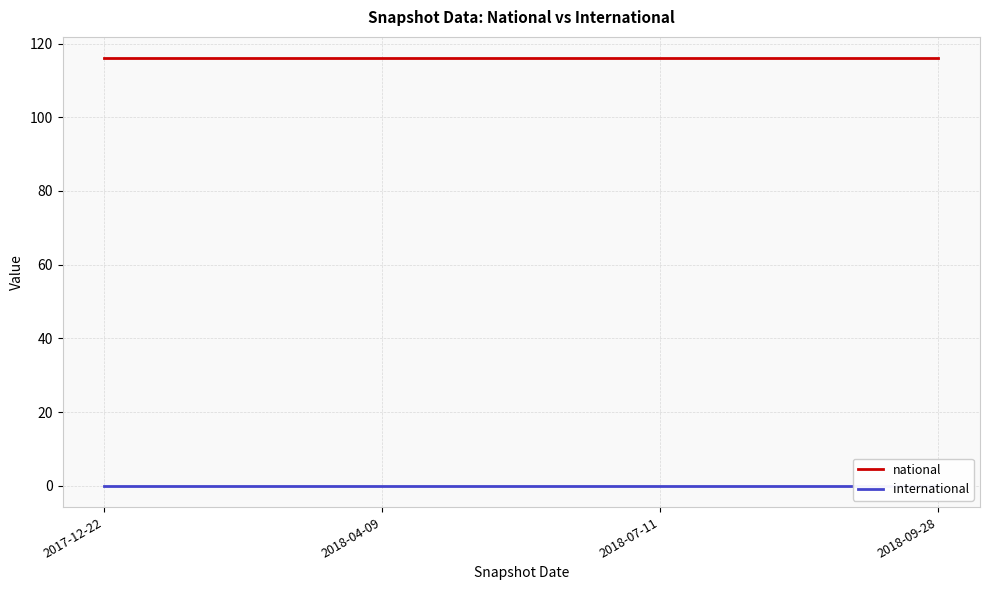

Which category has the lowest value across all series?

2017-12-22